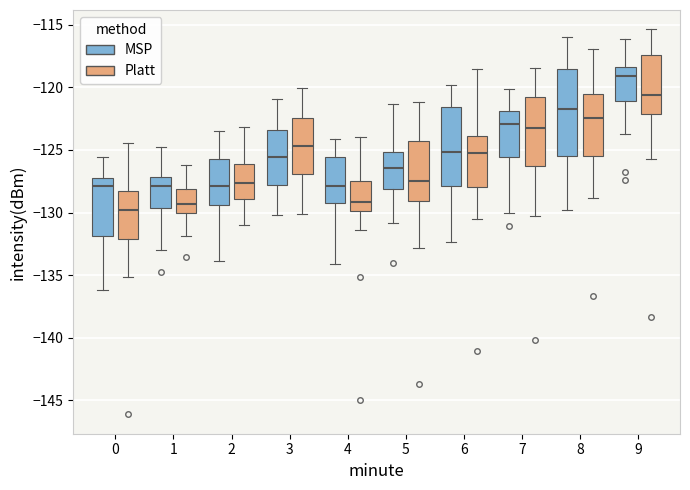

Where is the upper edge of the box for 8 (Platt) on the y-axis? The values are not printed on the chart, so give them approximately, as read against the axis.

-120.5